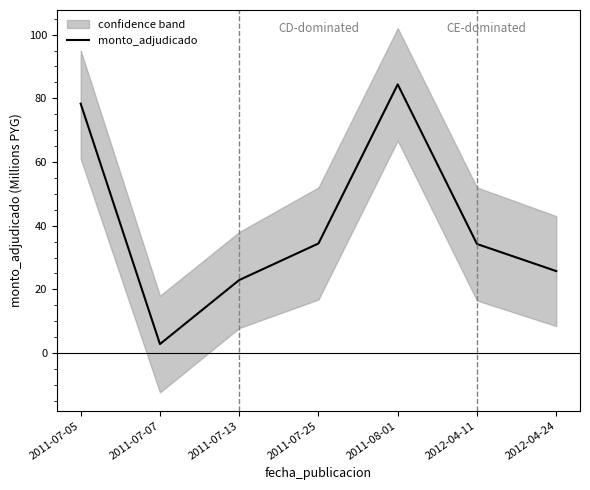

What is the label of the 7th point from the left?

2012-04-24